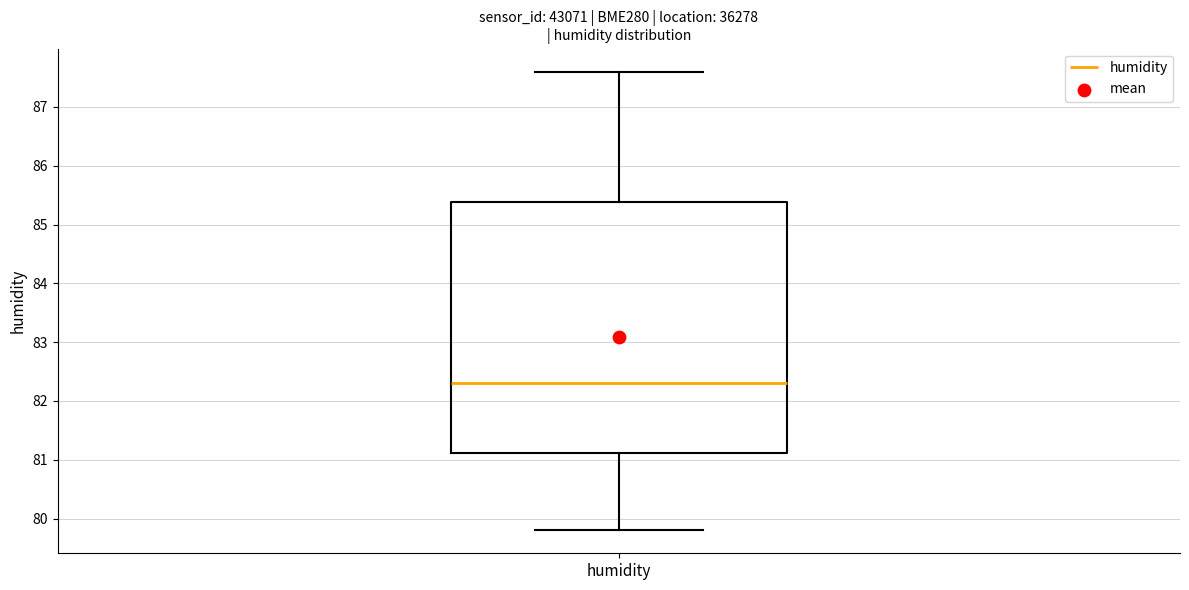

Read this box plot against the y-axis: the position of the median line, the range covered by the box, and the ends of both whiskers. The values are not printed on the chart, so give them approximately, as read against the axis.

median 82.3, box 81.1 to 85.4, whiskers 79.8 to 87.6